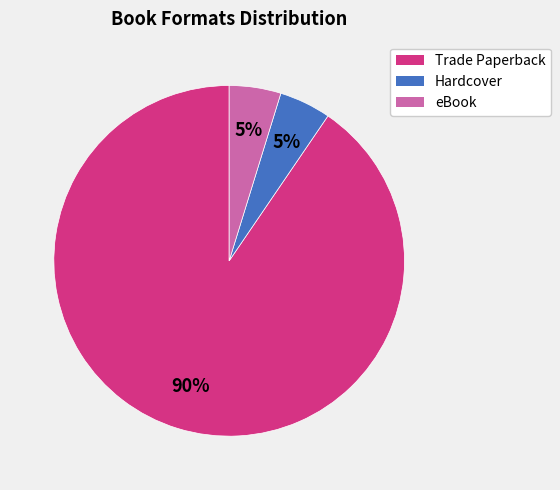

Which category has the biggest portion of the pie?

Trade Paperback